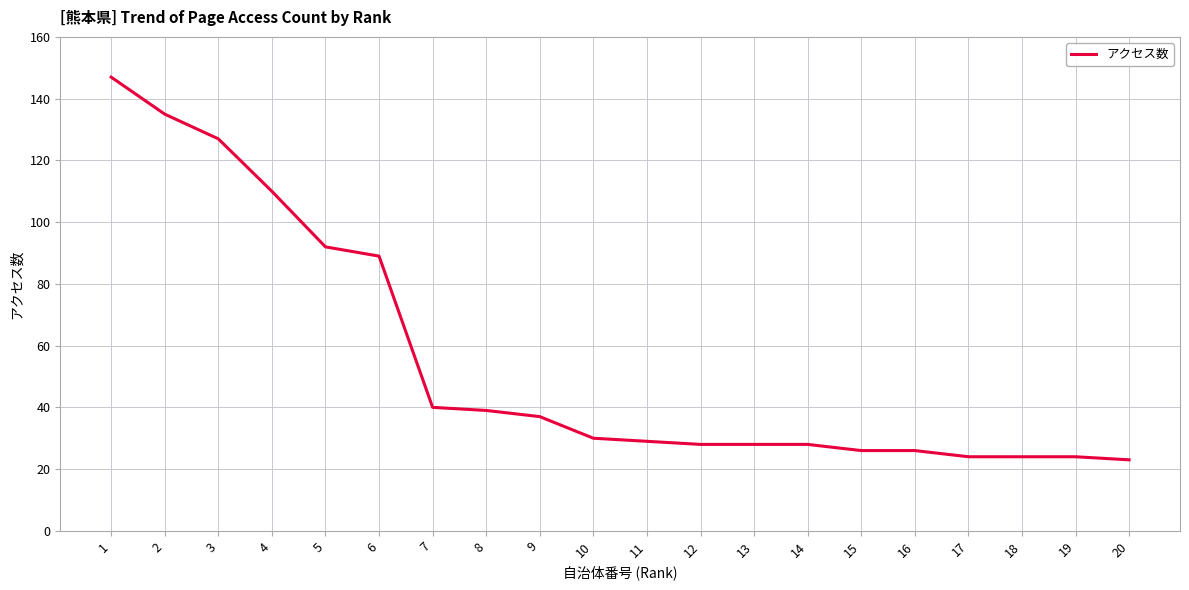

Read the value at 5.

92